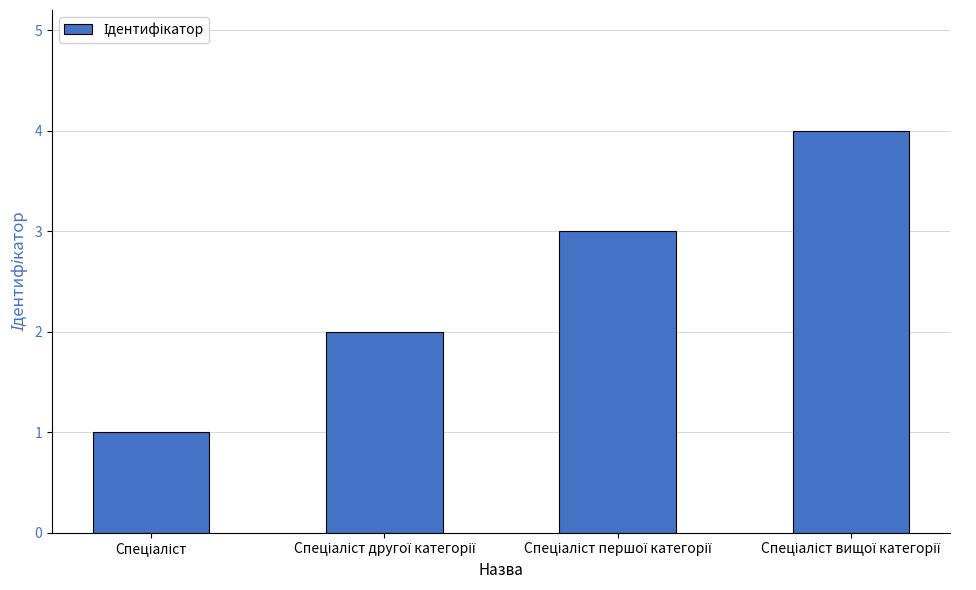

Reading left to right, extract all data points from this chart.

1	2	3	4